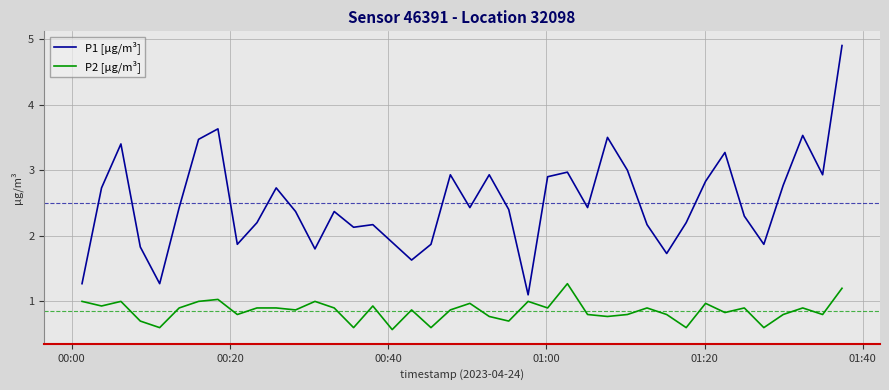

At how many categories does at least one series exceed 2?

29